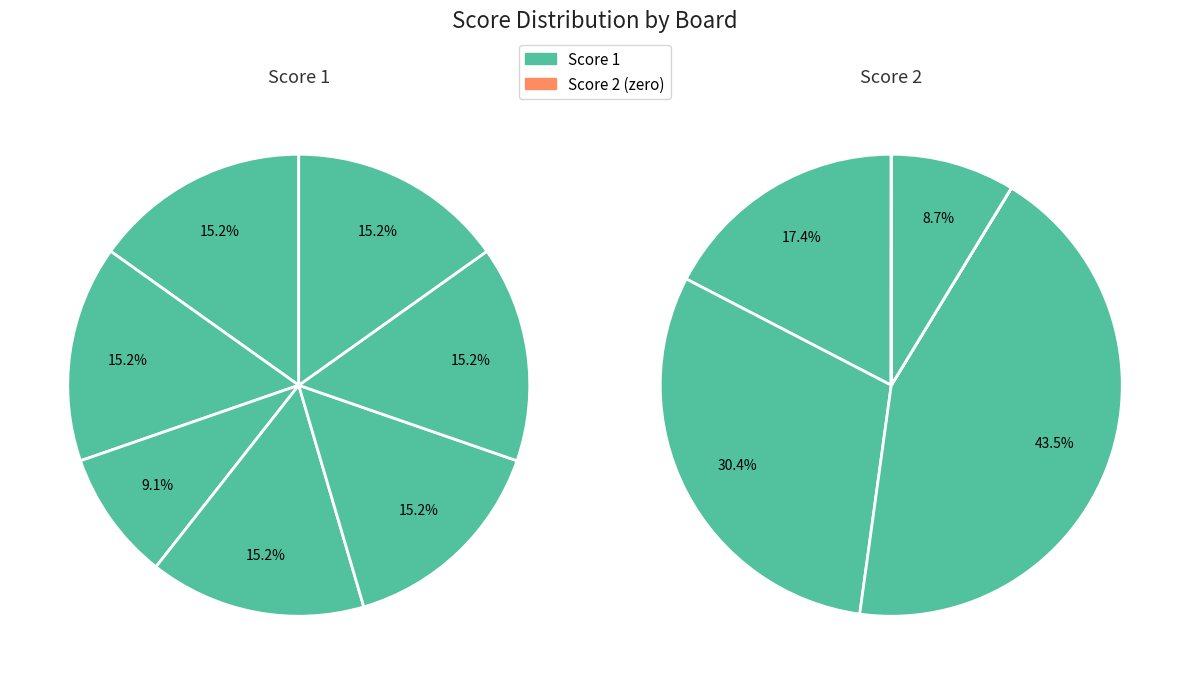

To the nearest percent, what is the combined percentage of 5 and 3?

52%